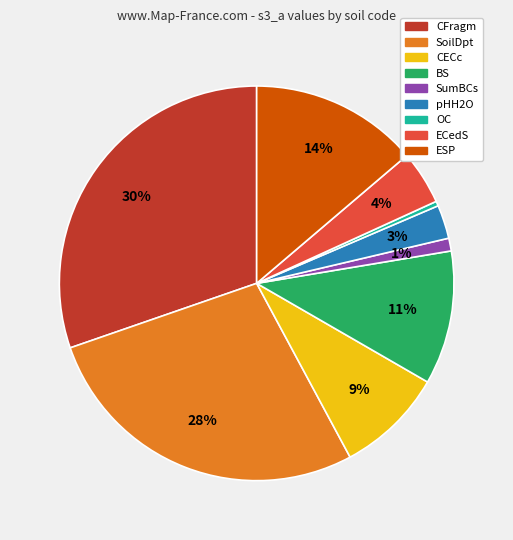

To the nearest percent, what is the average slice percentage?

11%